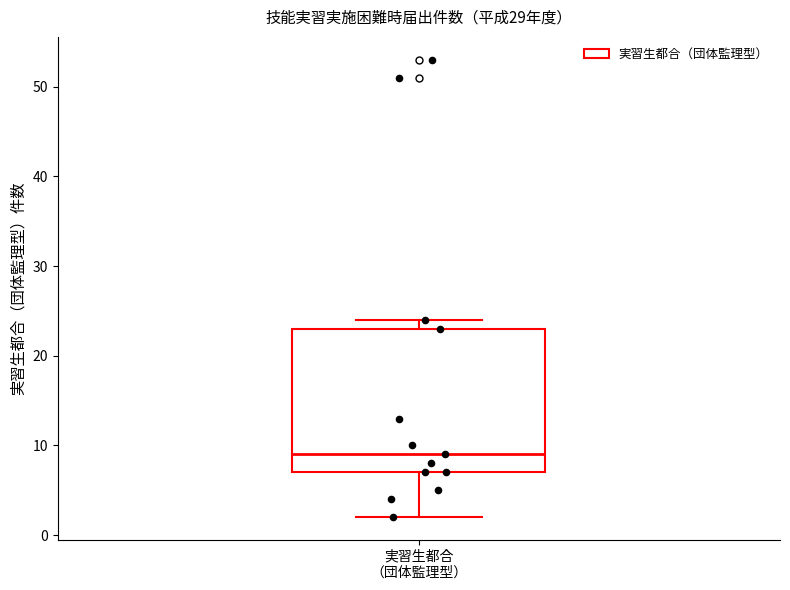

Transcribe this box plot: give where the median line is, the range the box spans, and where the two whiskers end, as read against the y-axis. The values are not printed on the chart, so give them approximately, as read against the axis.

median 9, box 7 to 23, whiskers 2 to 24